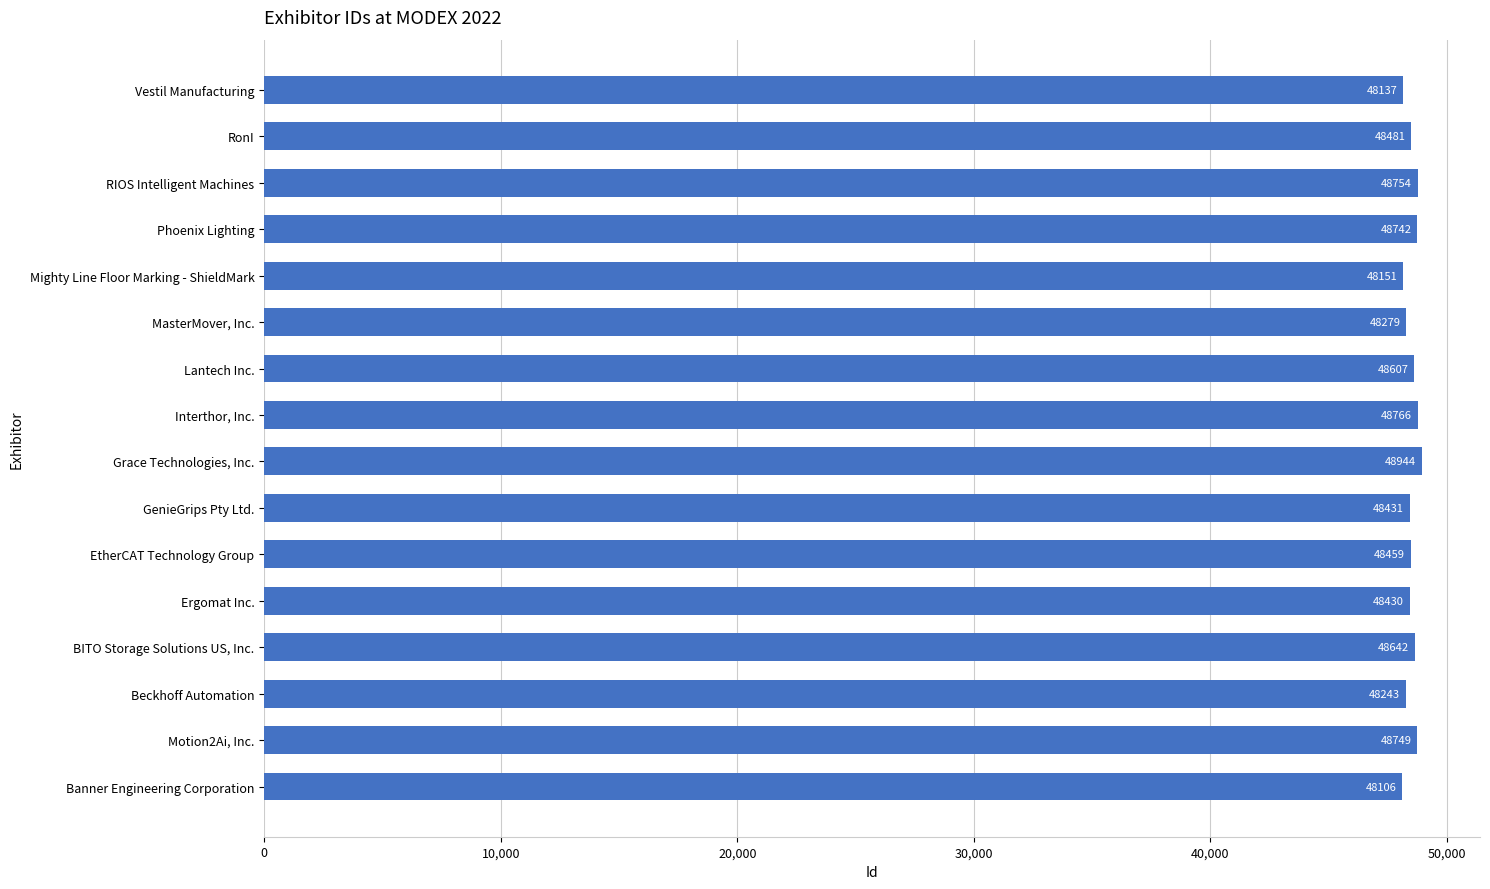

Which has a higher value, Grace Technologies, Inc. or Ergomat Inc.?

Grace Technologies, Inc.